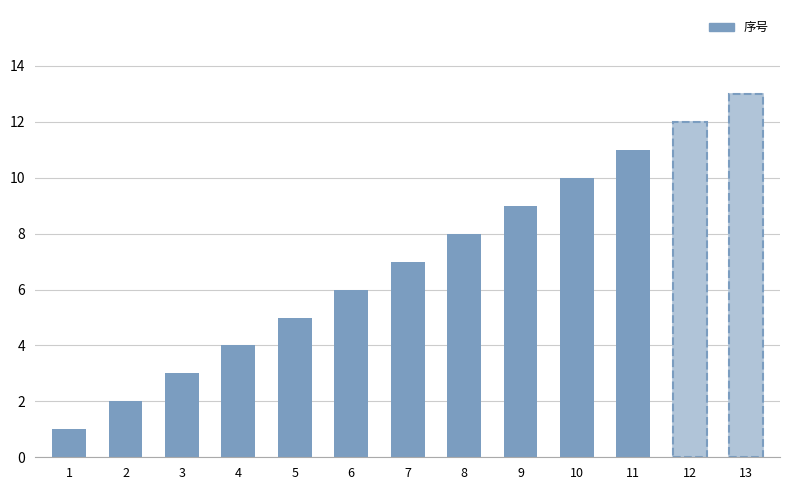

At which category does the chart reach its peak across all series?

13